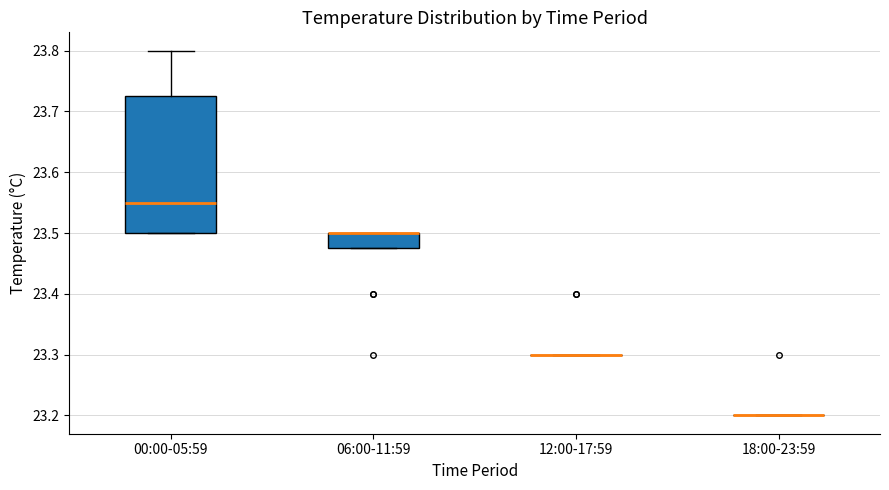

Reading left to right, transcribe this box plot: for each box, give where its median line is, the range the box spans, and where its two whiskers end, as read against the y-axis. The values are not printed on the chart, so give them approximately, as read against the axis.

00:00-05:59: median 23.55, box 23.50 to 23.73, whiskers 23.50 to 23.80
06:00-11:59: median 23.50 (drawn on the box's upper edge), box 23.48 to 23.50, whiskers 23.48 to 23.50
12:00-17:59: box collapsed to a line at 23.30, whiskers 23.30 to 23.30
18:00-23:59: box collapsed to a line at 23.20, whiskers 23.20 to 23.20